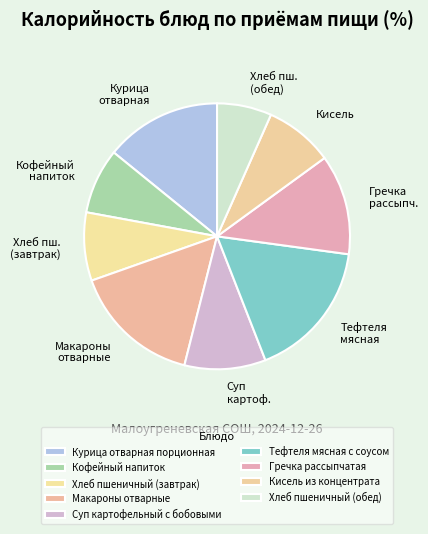

What is the total percentage of Кофейный напиток and Хлеб пшеничный (завтрак)?

16.3%